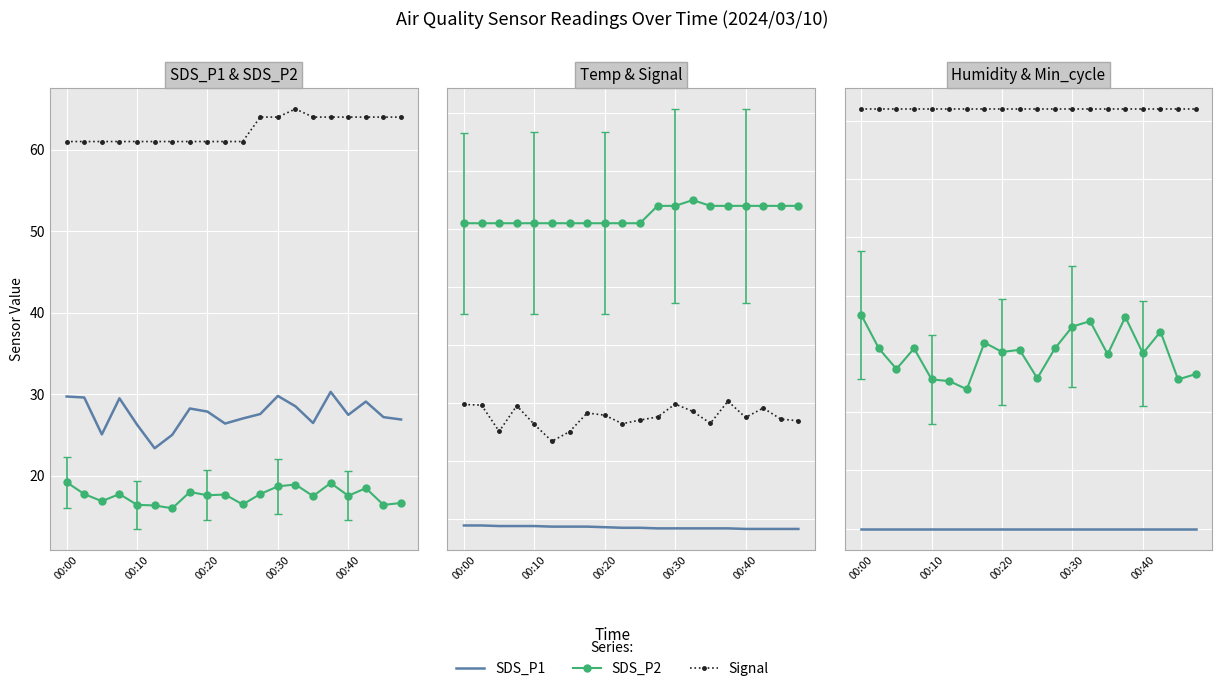

What is the lowest value of the SDS_P1 series?

23.4